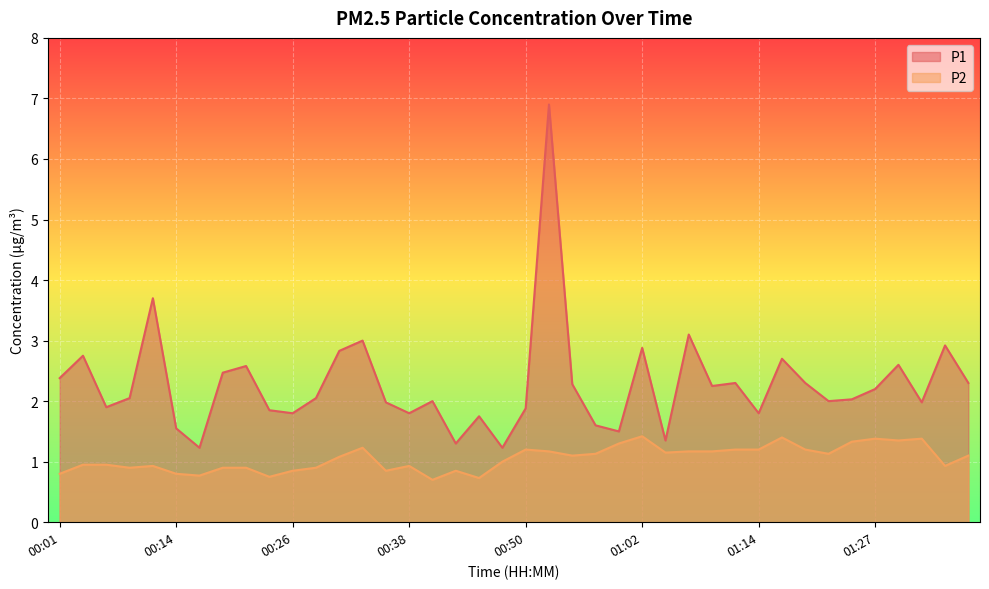

The P2 series shows 0.9 at 00:21. True or false?

True